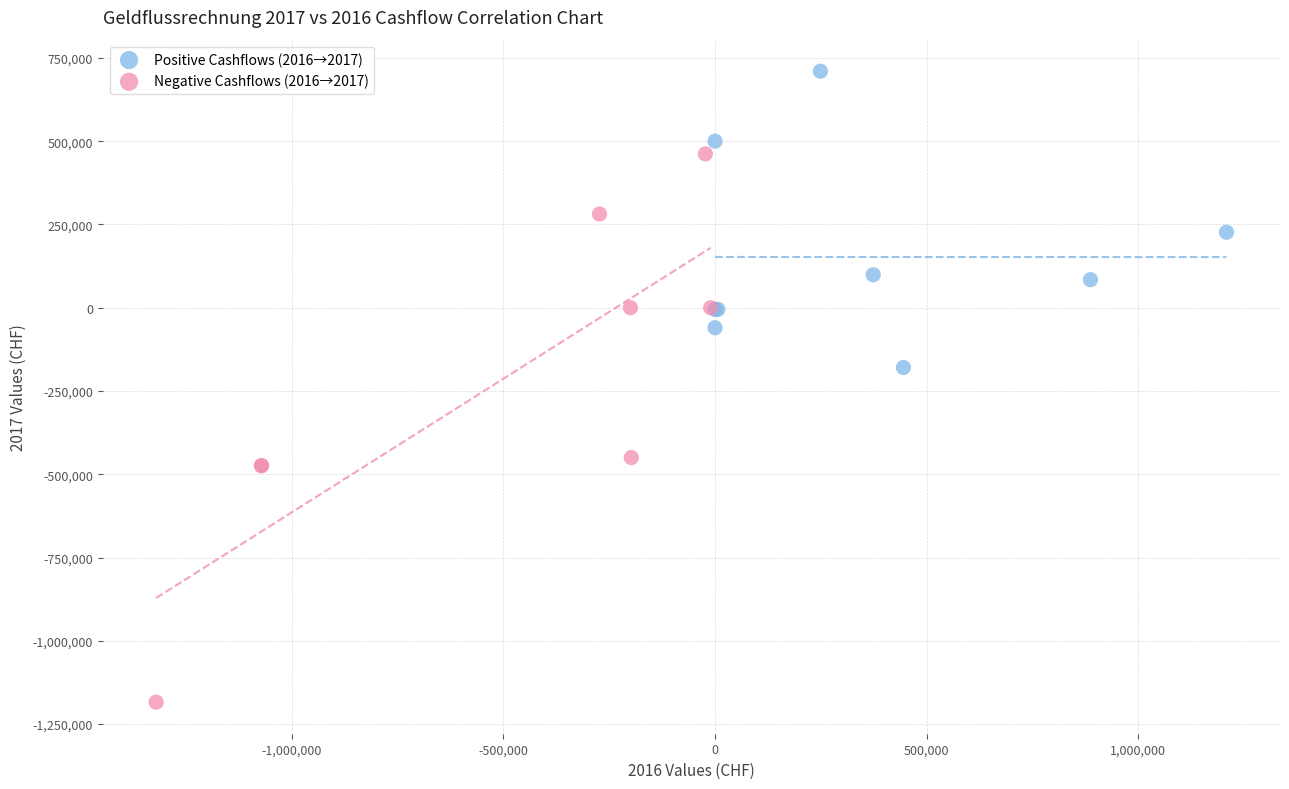

Which series contains the lowest Y value?

Negative Cashflows (2016→2017)